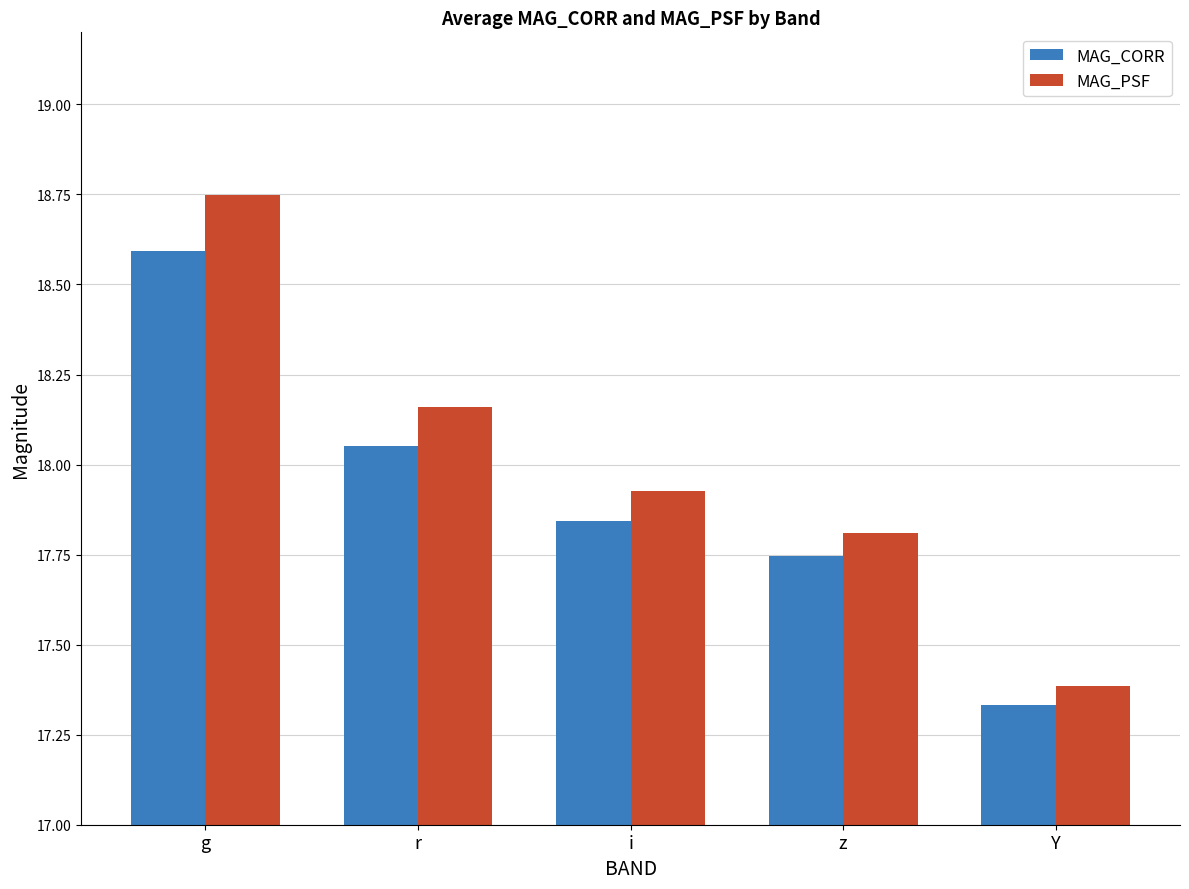

At which category is the sum across all series the highest?

g